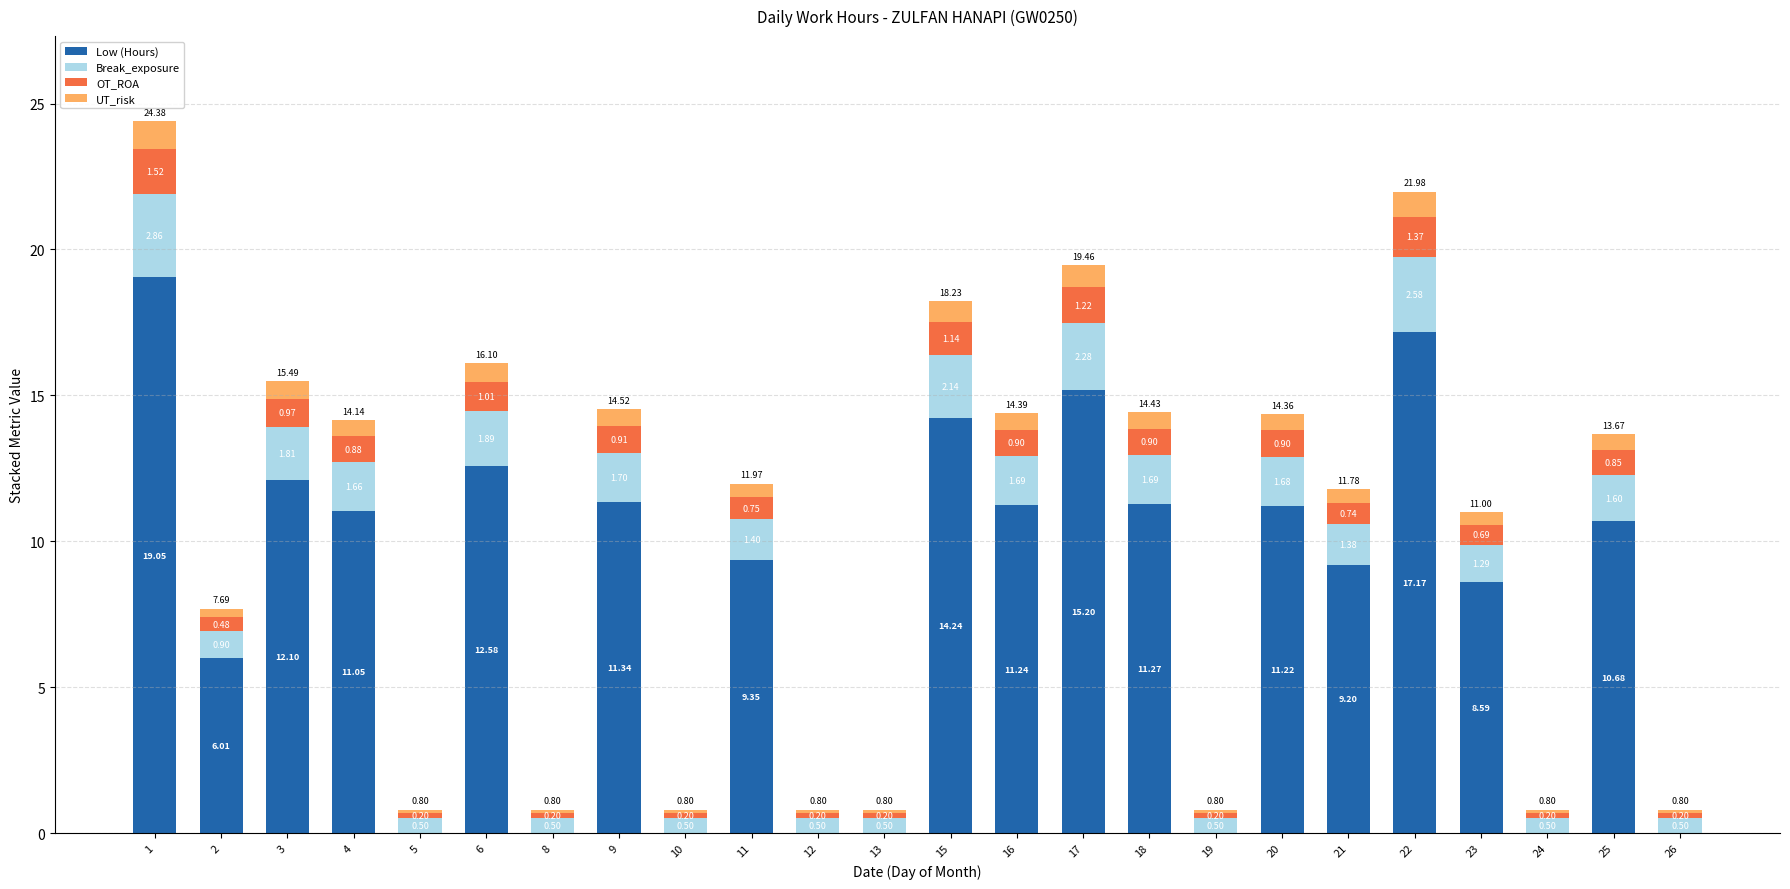

What is the total value across all series at 15?

18.2